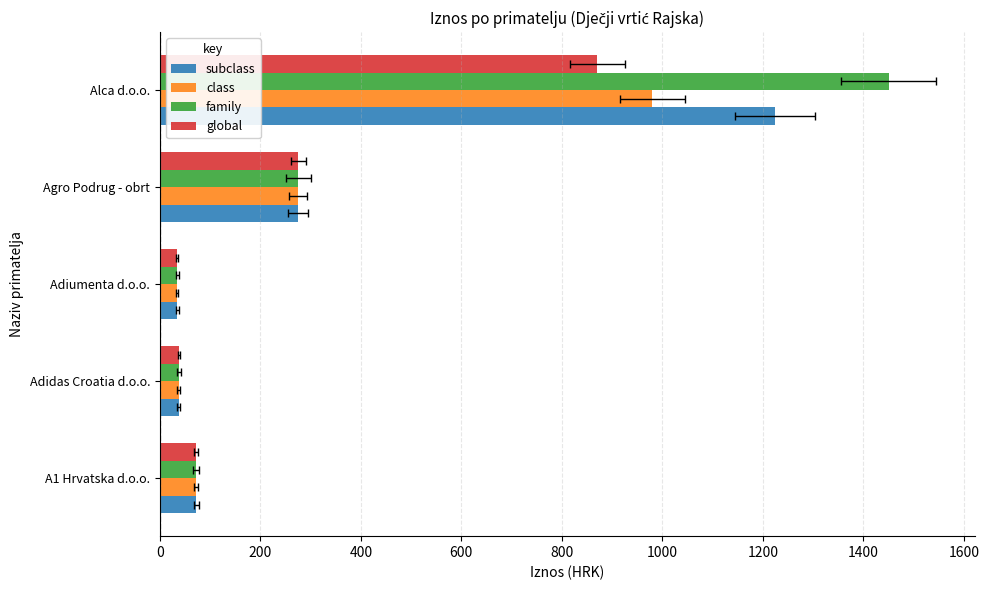

Between Alca d.o.o. and A1 Hrvatska d.o.o., which is larger?

Alca d.o.o.